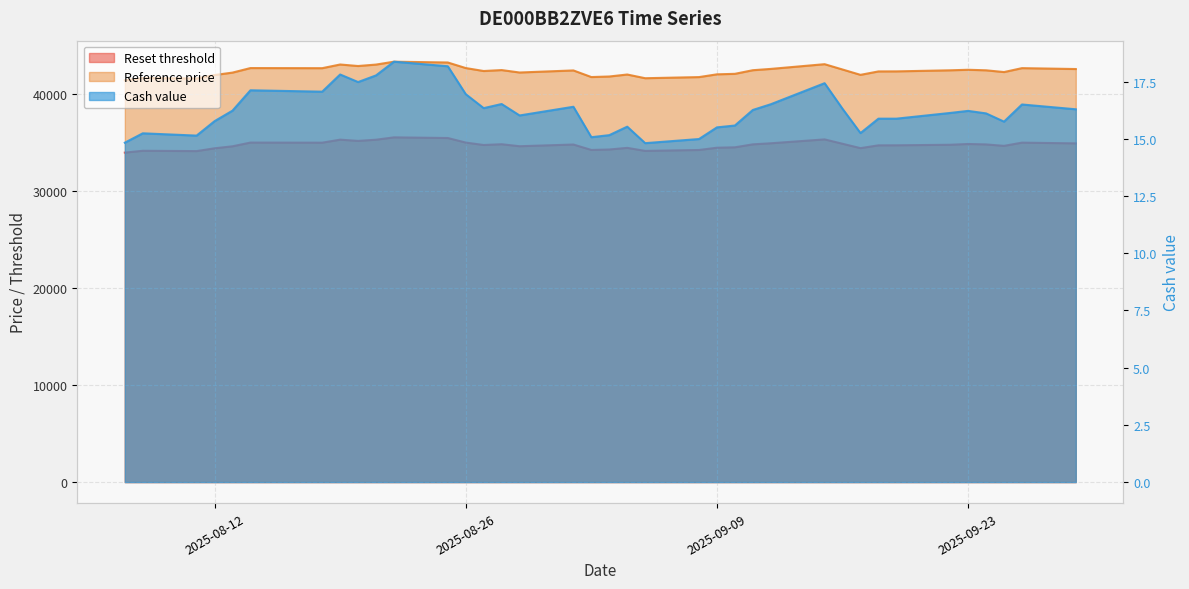

Between 2025-09-01 and 2025-08-12, which is larger?

2025-09-01